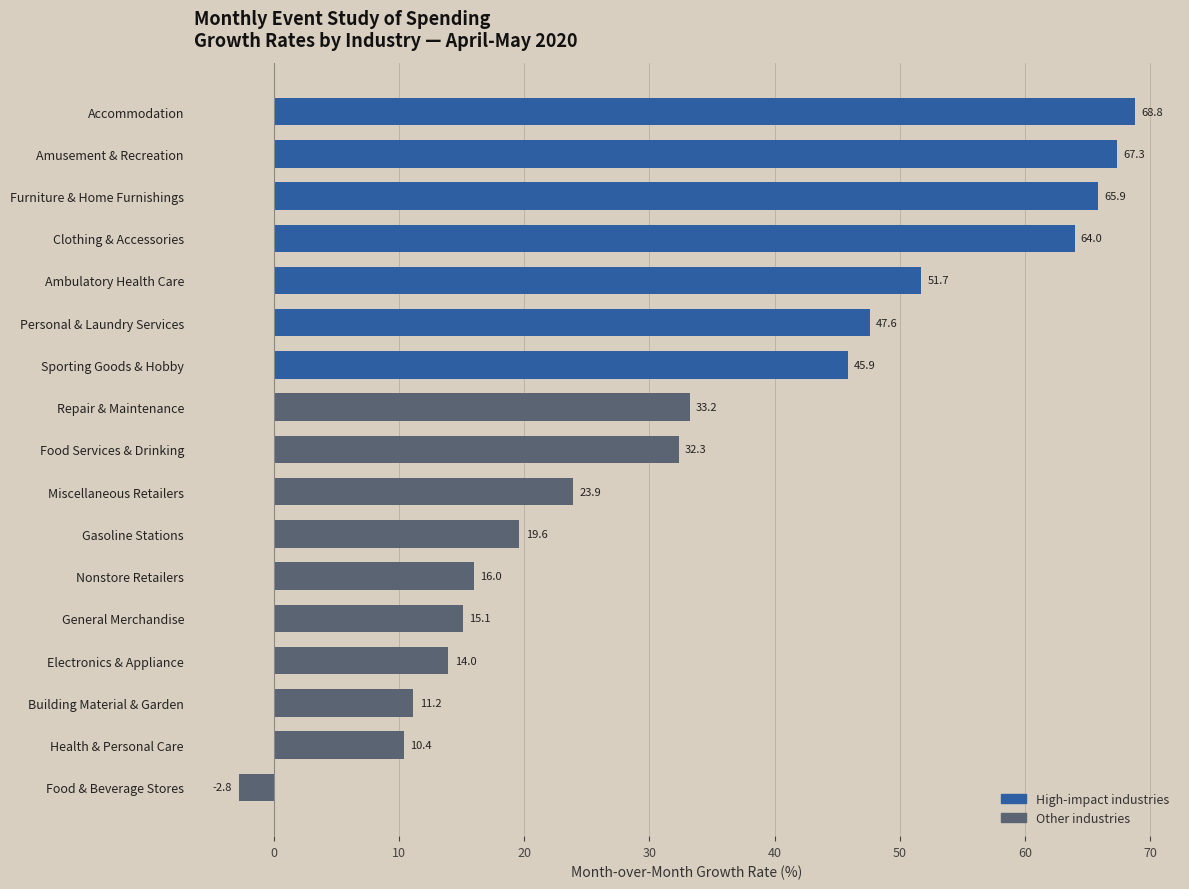

Reading top to bottom, extract all data points from this chart.

68.8	67.3	65.9	64.0	51.7	47.6	45.9	33.2	32.3	23.9	19.6	16.0	15.1	14.0	11.2	10.4	-2.8